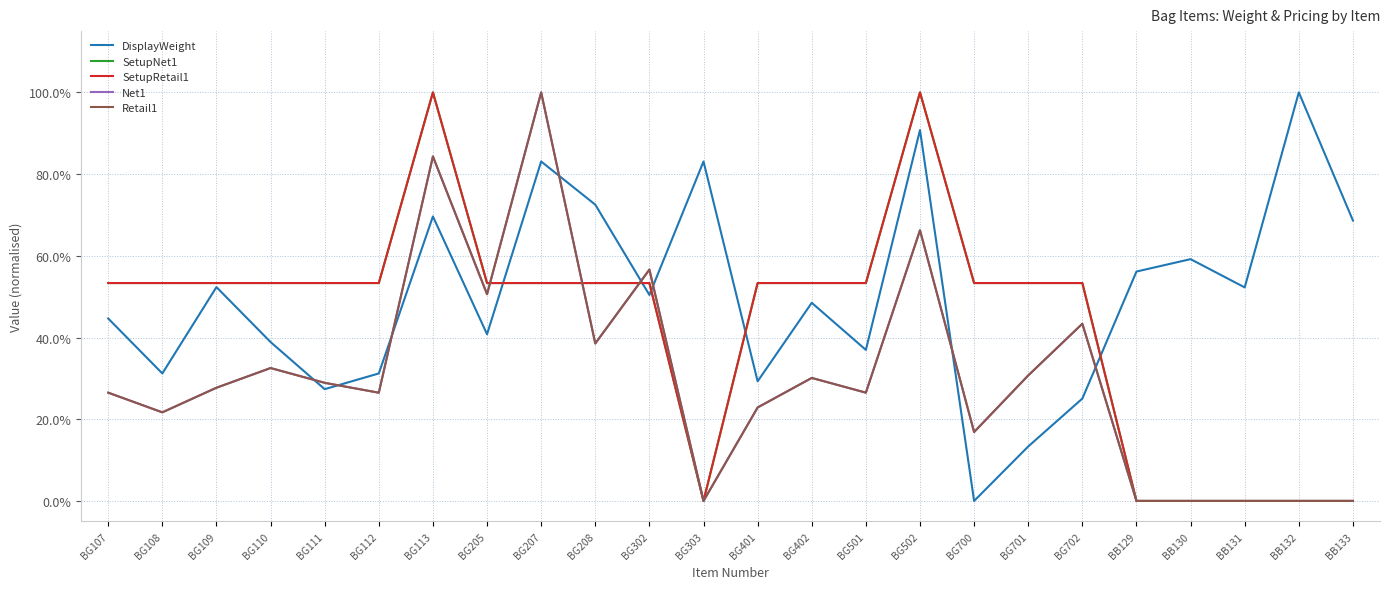

Between BG107 and BG502, which series saw the biggest shift?

SetupNet1